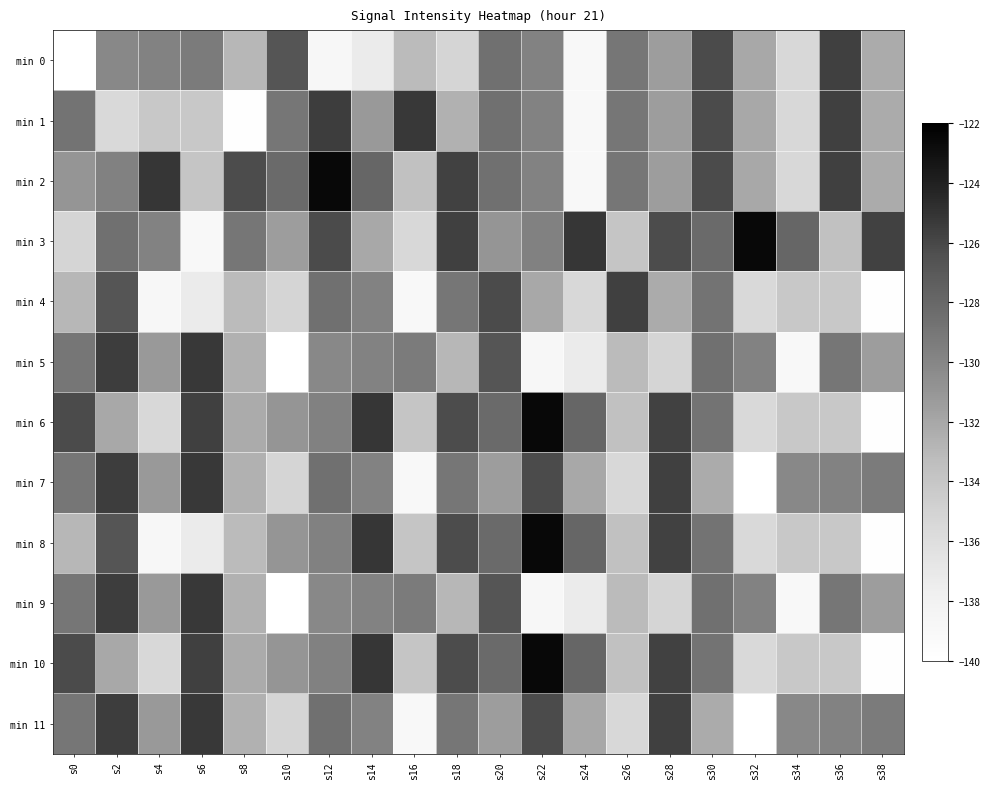

Which series has the widest spread of values?

min 6